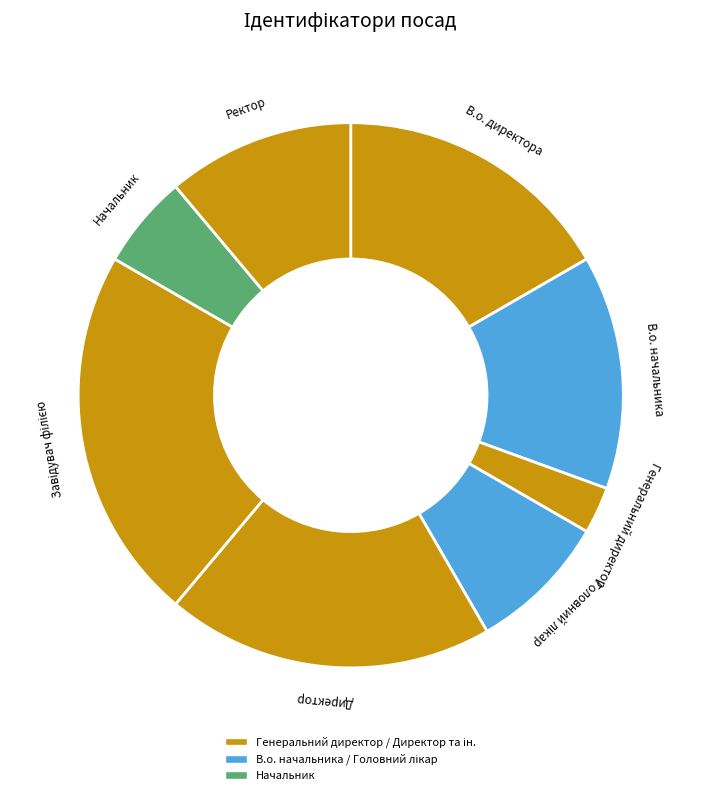

Do В.о. начальника and Генеральний директор together represent more than half of the pie?

No